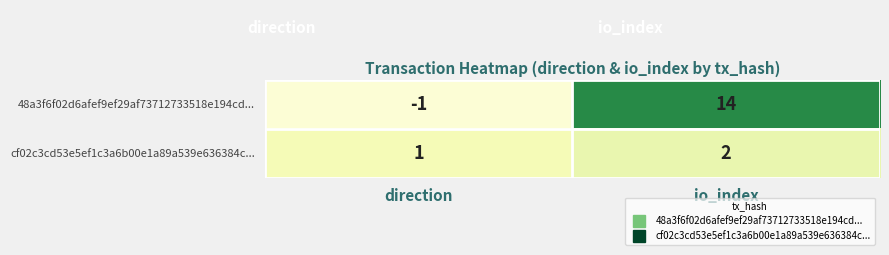

True or false: 48a3f6f02d6afef9ef29af73712733518e194cd... has a value of -2 at direction.

False